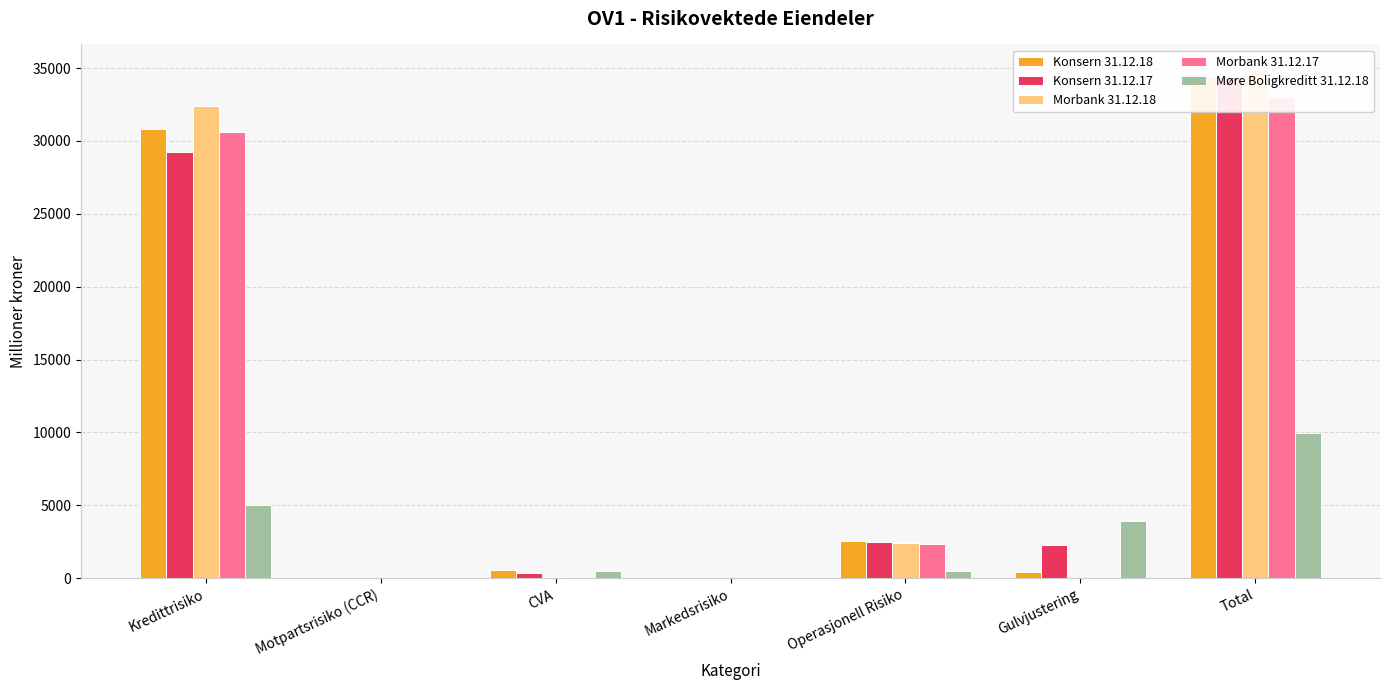

Does the chart contain stacked bars?

No